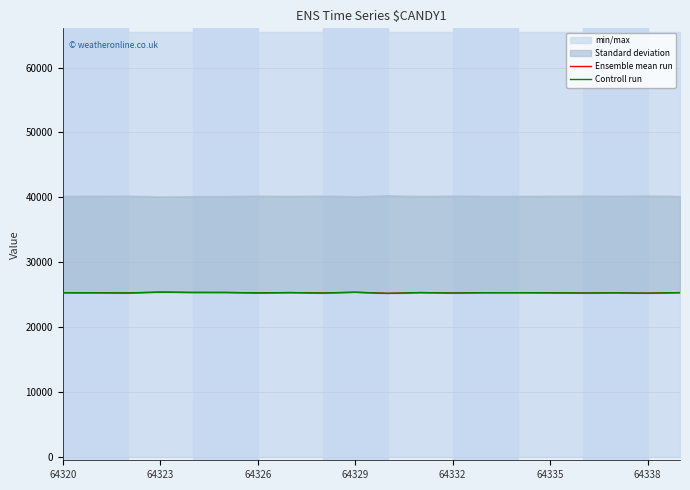

How many data points in Ensemble mean run are less than 25307?

10